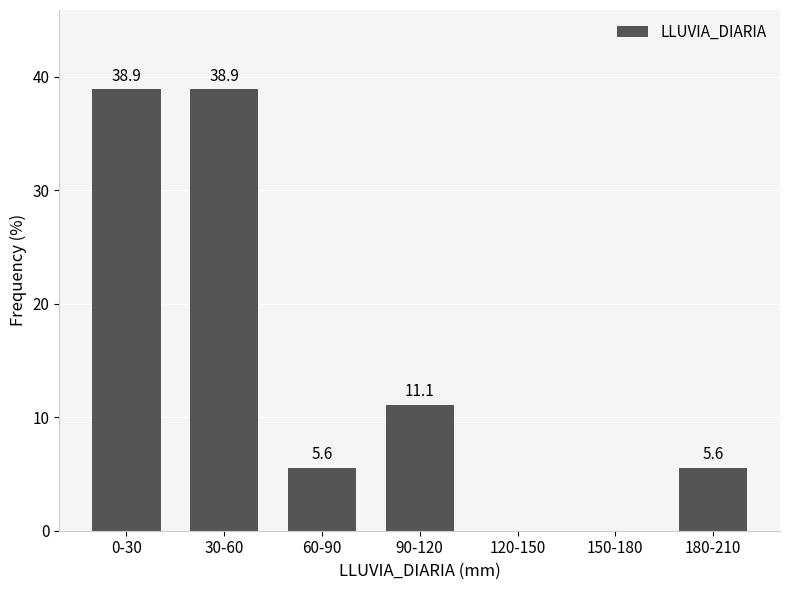

Reading left to right, transcribe all the data shown in this chart.

0-30=38.9	30-60=38.9	60-90=5.6	90-120=11.1	120-150=0.0	150-180=0.0	180-210=5.6